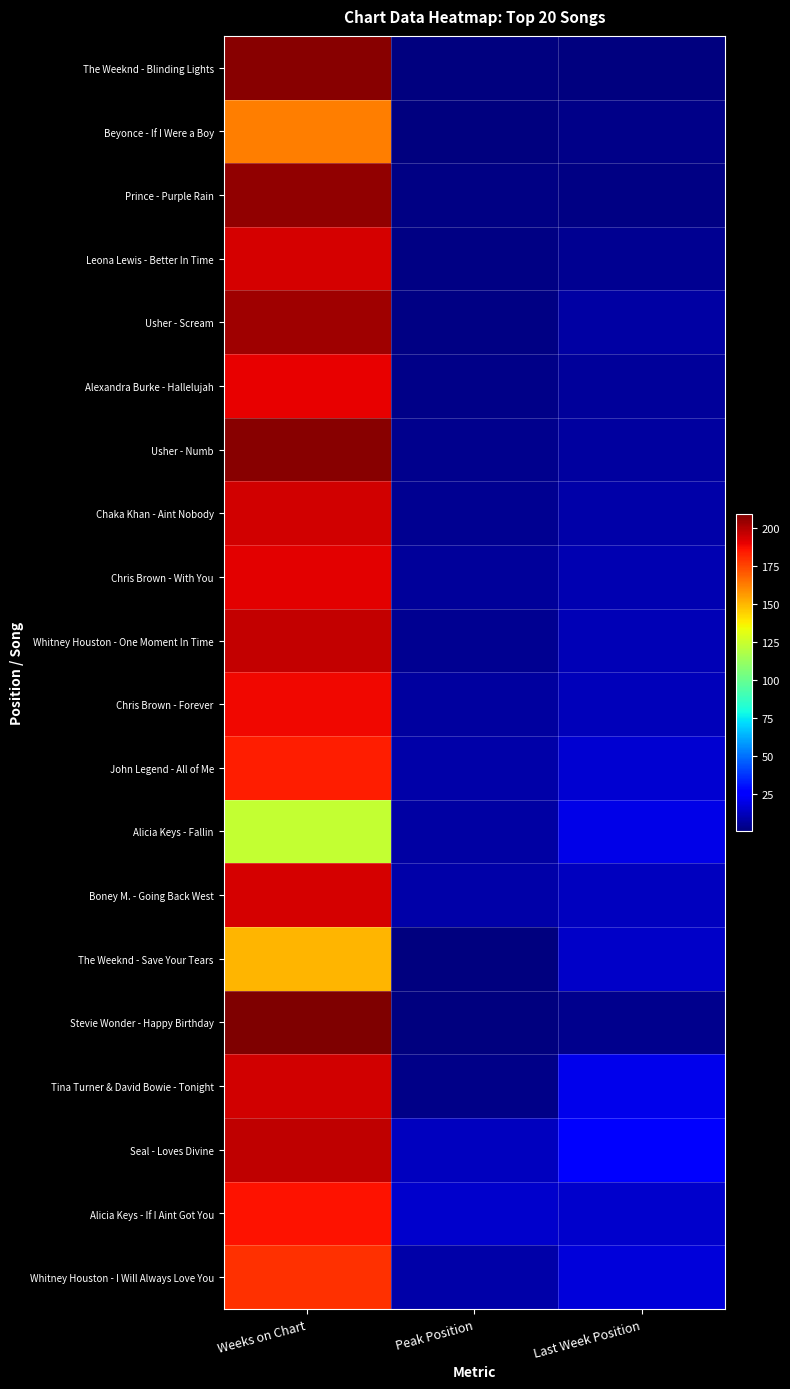

What is the smallest value displayed?

1